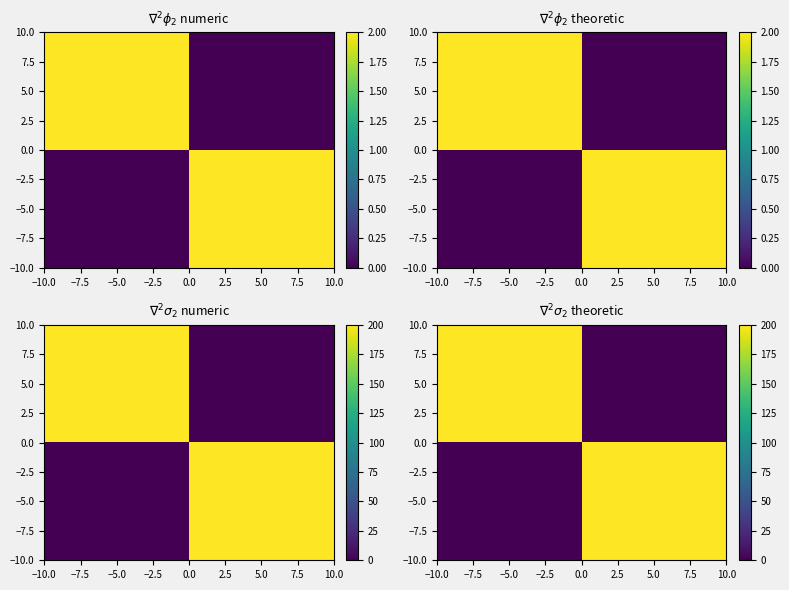

Count the −5.0 values in the range 0 to 200.

2